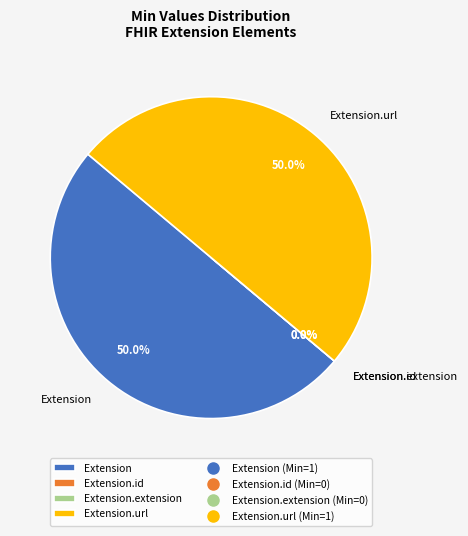

Which has a higher value, Extension.url or Extension.extension?

Extension.url